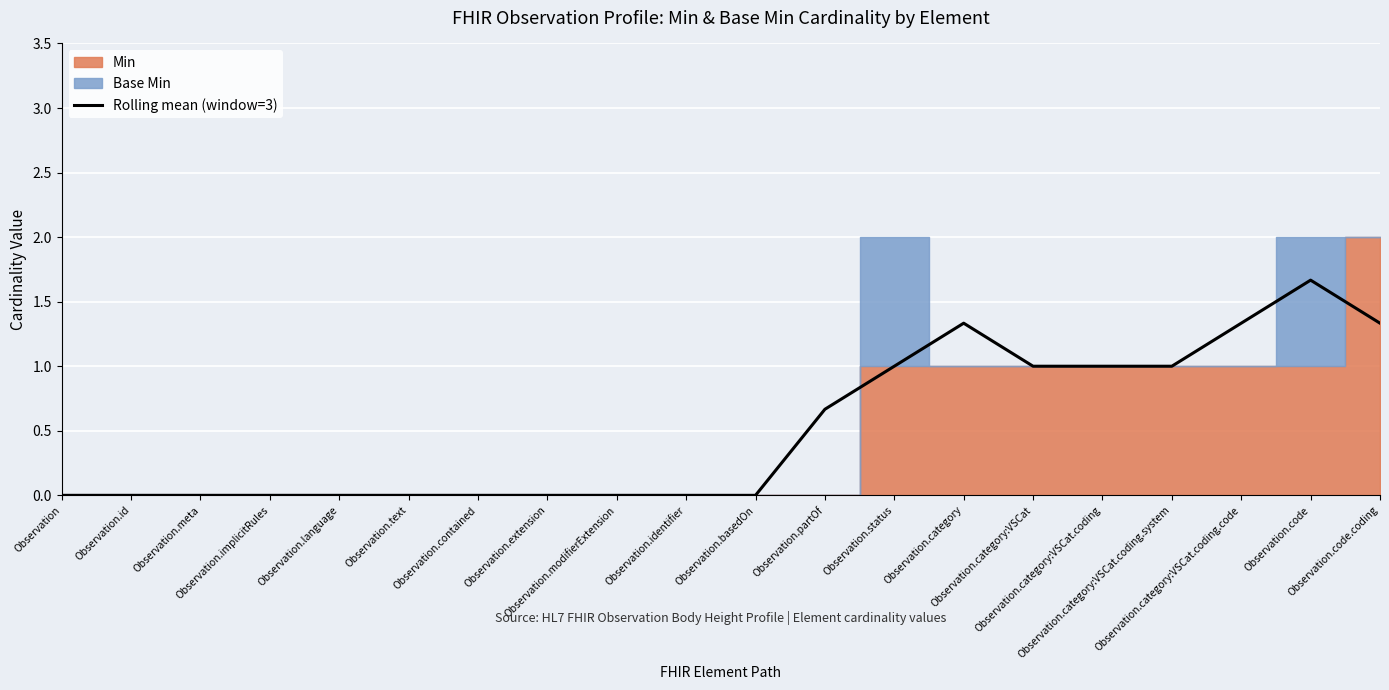

How many values are between 0 and 1?

16